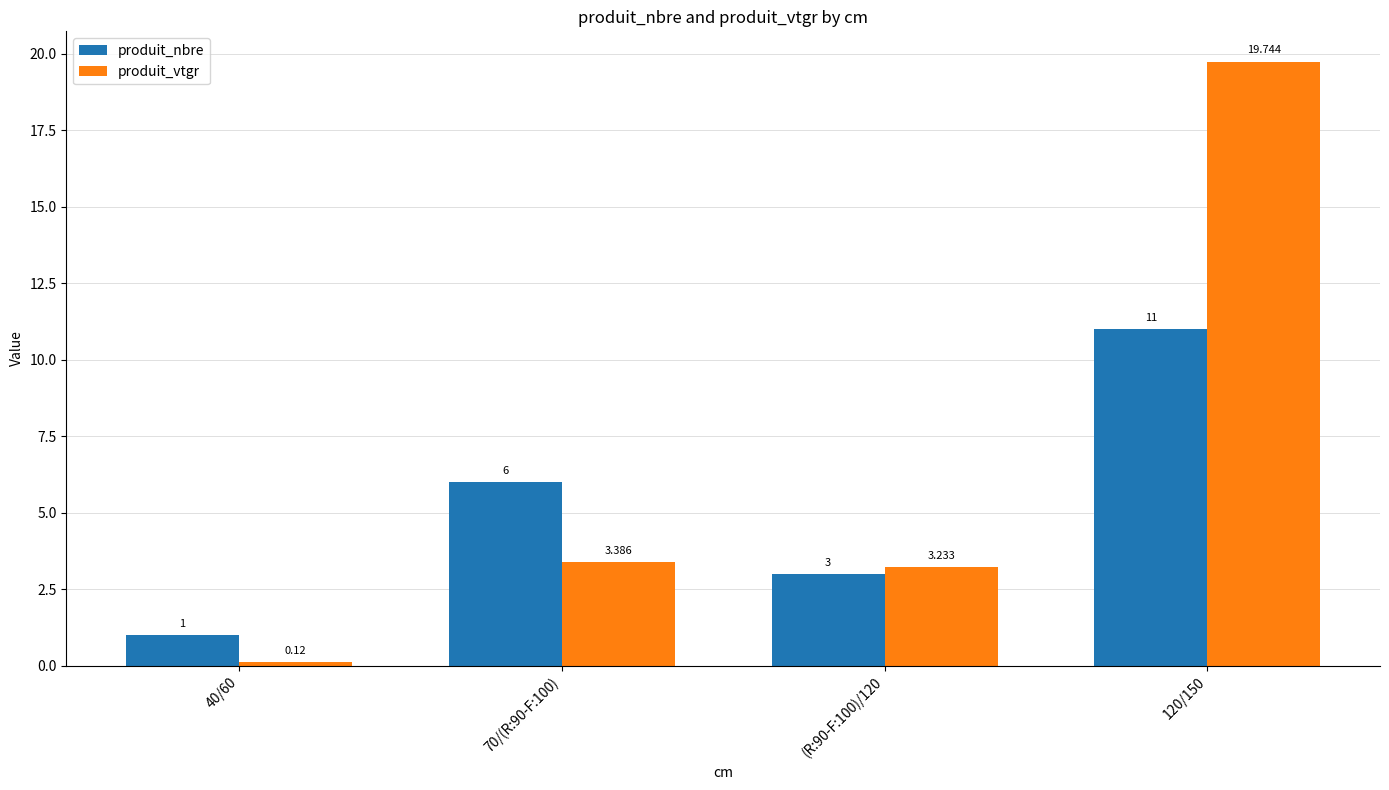

Which series has the largest total across all categories?

produit_vtgr